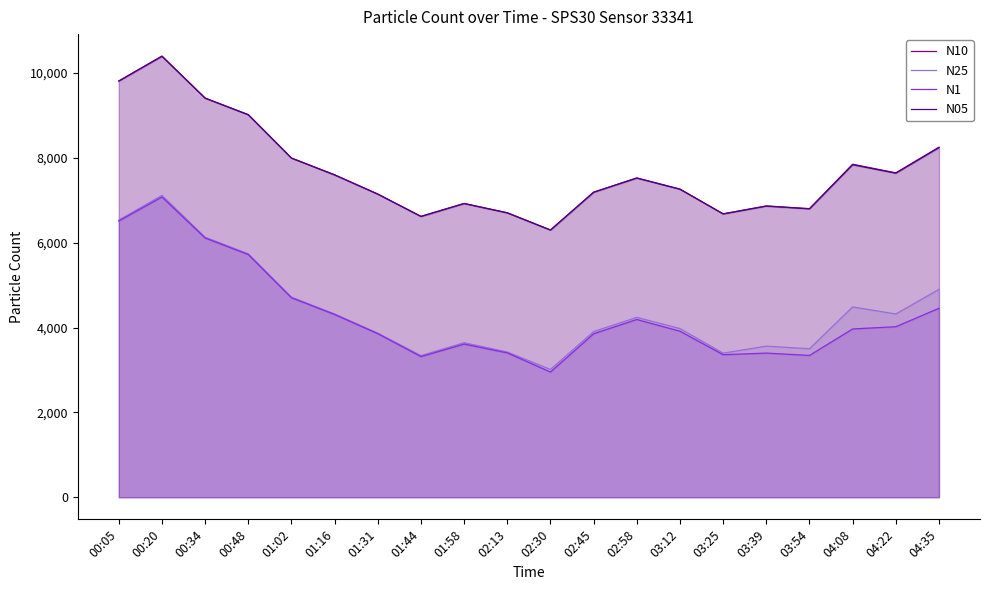

What is the sum of all N1 values?

86052.8